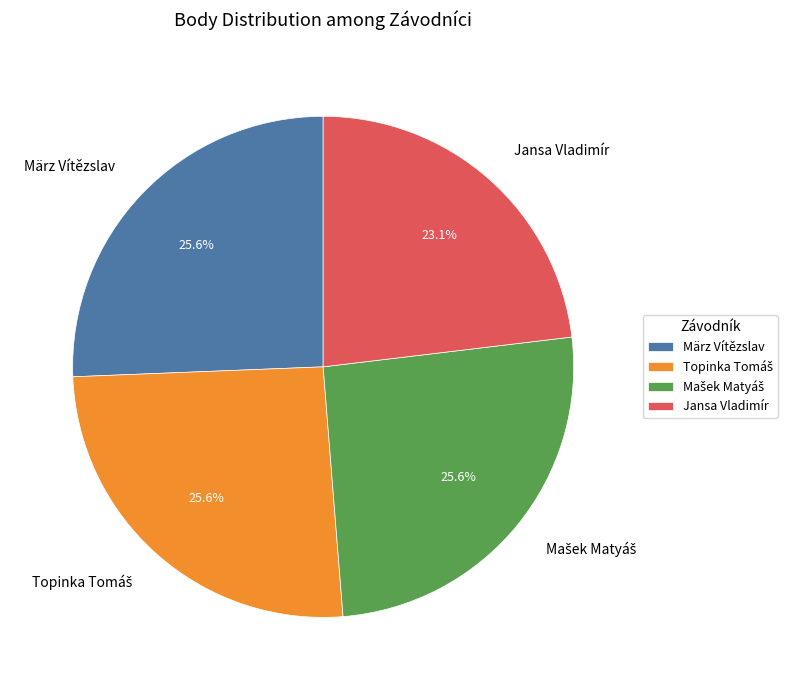

What portion of the pie excludes Jansa Vladimír?

76.9%